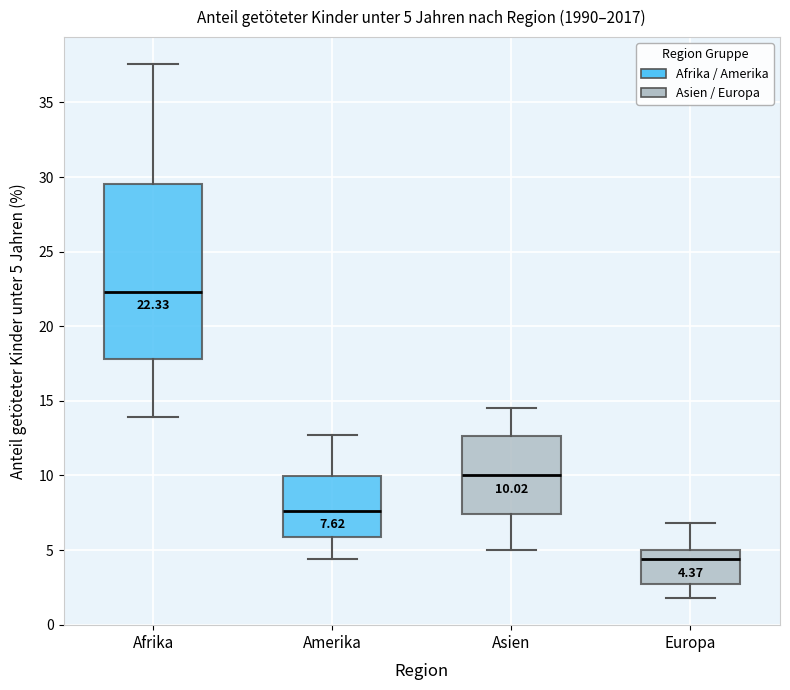

Which box's median line is the lowest?

Europa